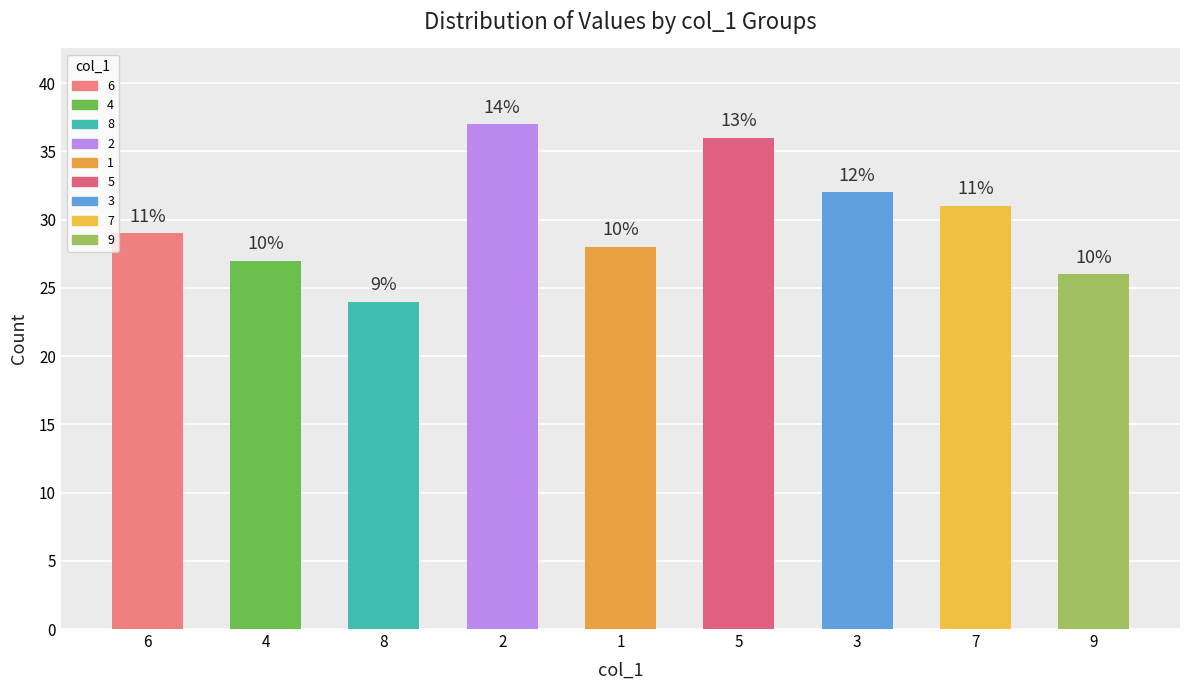

Does the chart contain any negative values?

No